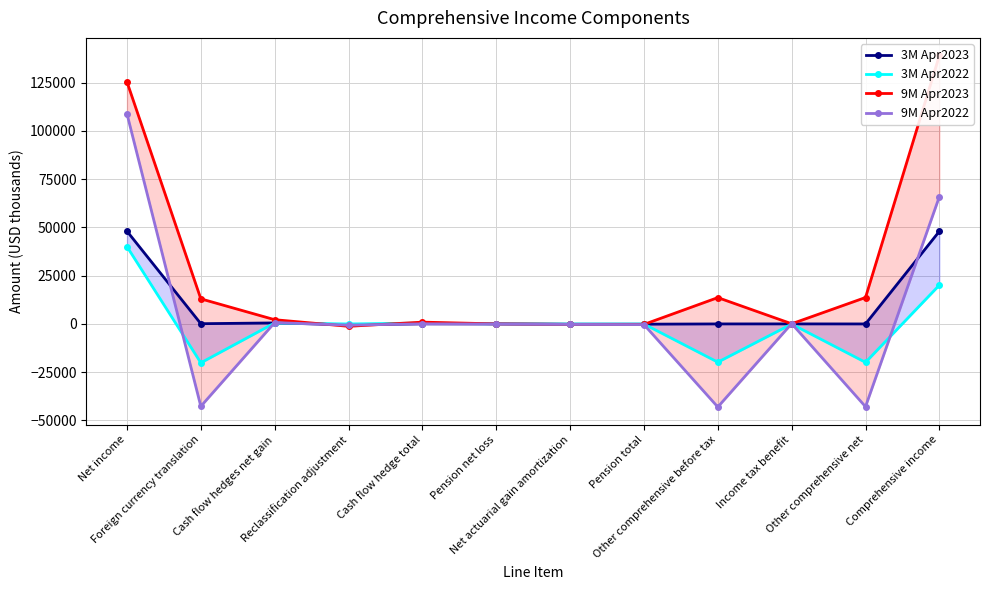

What is the label of the 12th point from the right?

Net income